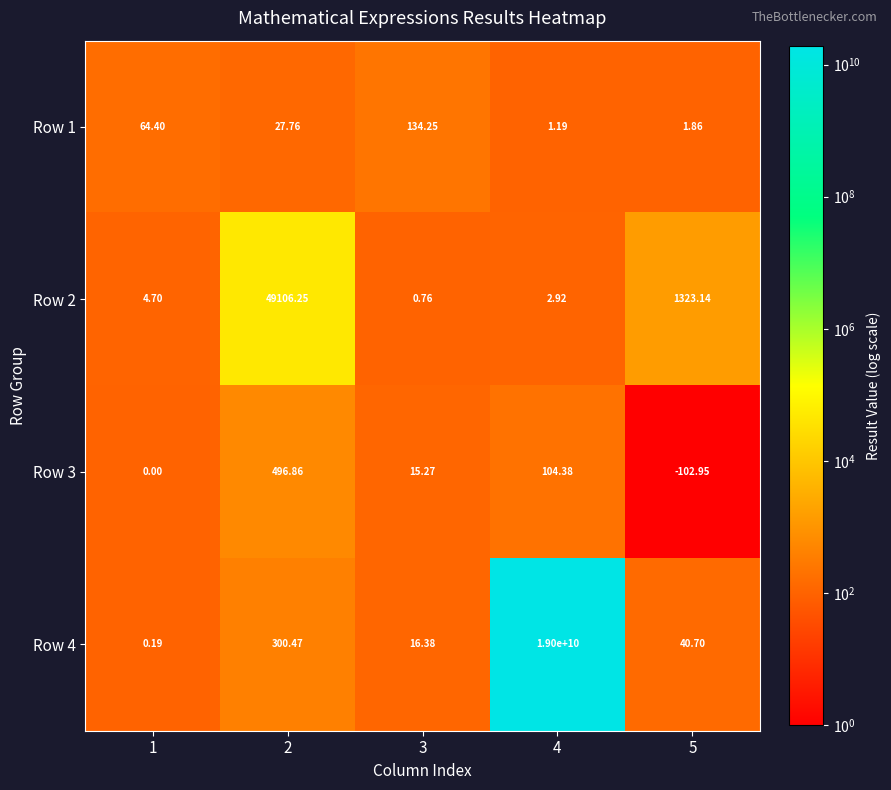

Is the value of Row 4 at 2 greater than the value of Row 1 at 3?

Yes